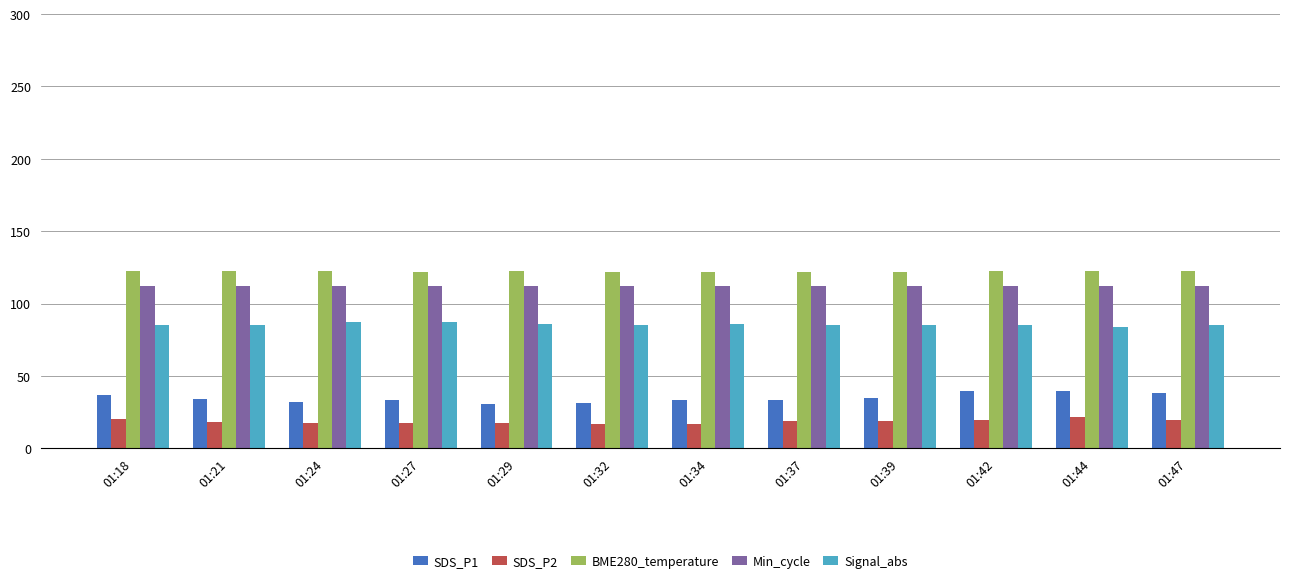

What is the difference between the SDS_P2 values at 01:18 and 01:44?

1.2